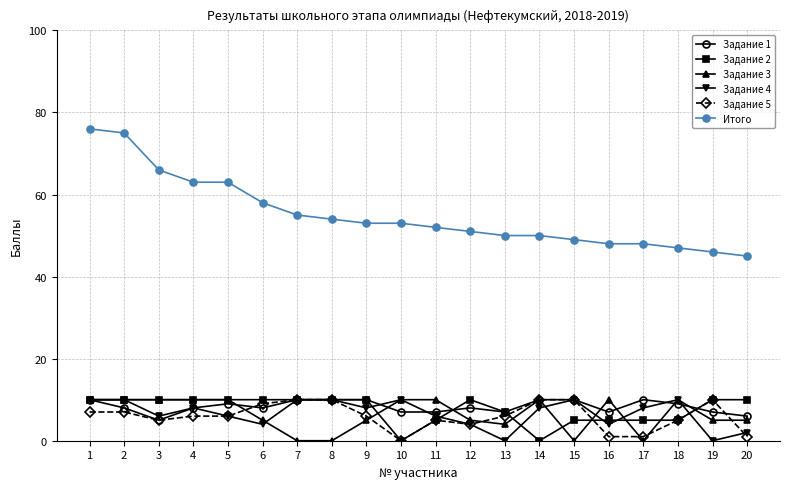

In Задание 4, how many points are lower than both neighbors (excluding endpoints)?

6